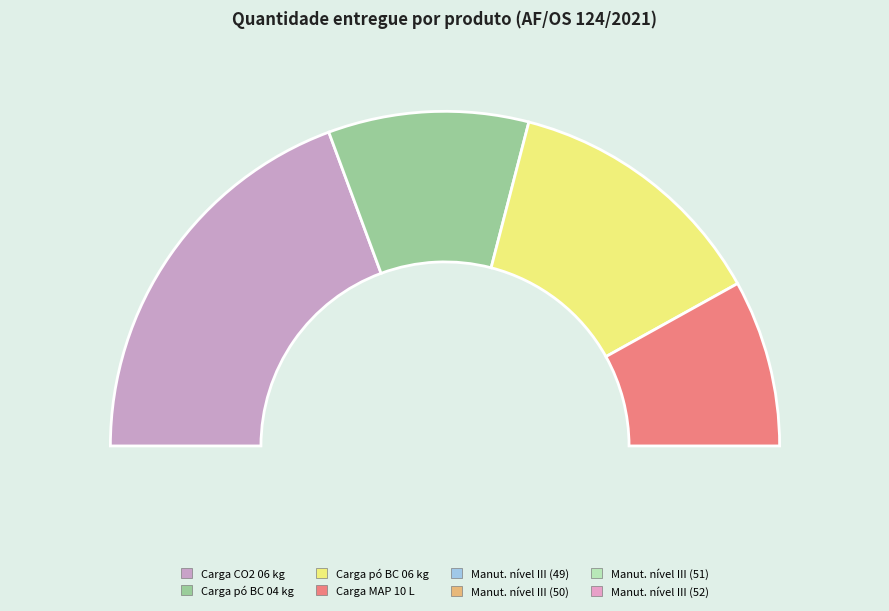

Which category has the biggest portion of the pie?

Carga em extintor CO2 06 kg